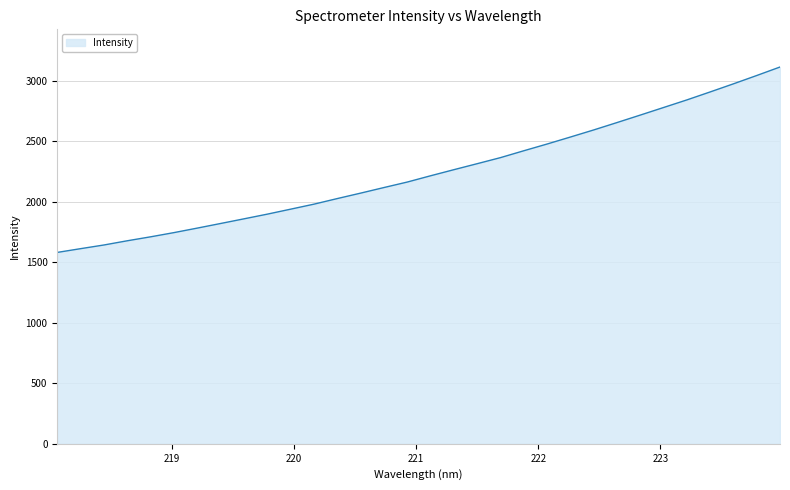

What is the difference between the maximum and minimum values?

1531.3